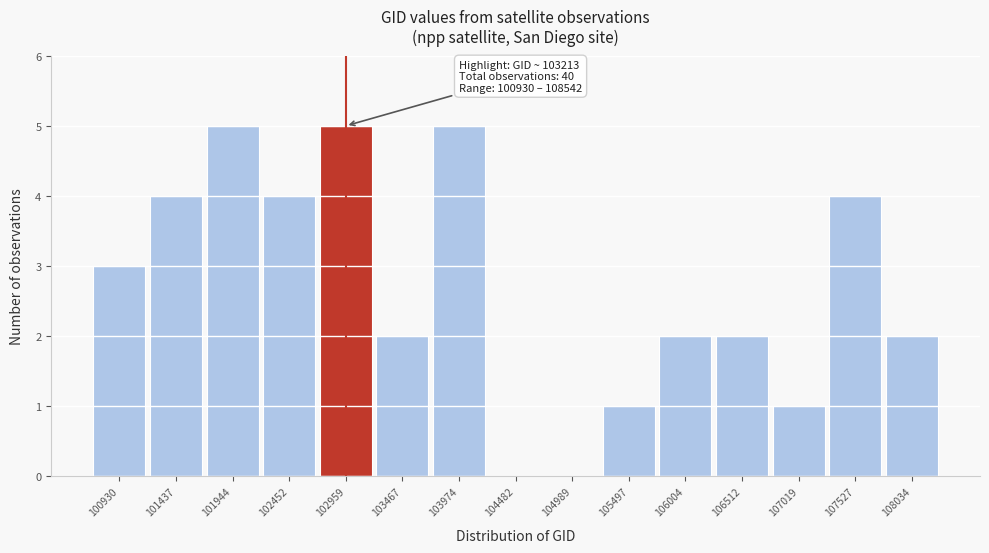

Reading left to right, transcribe all the data shown in this chart.

100930=3	101437=4	101944=5	102452=4	102959=5	103467=2	103974=5	104482=0	104989=0	105497=1	106004=2	106512=2	107019=1	107527=4	108034=2